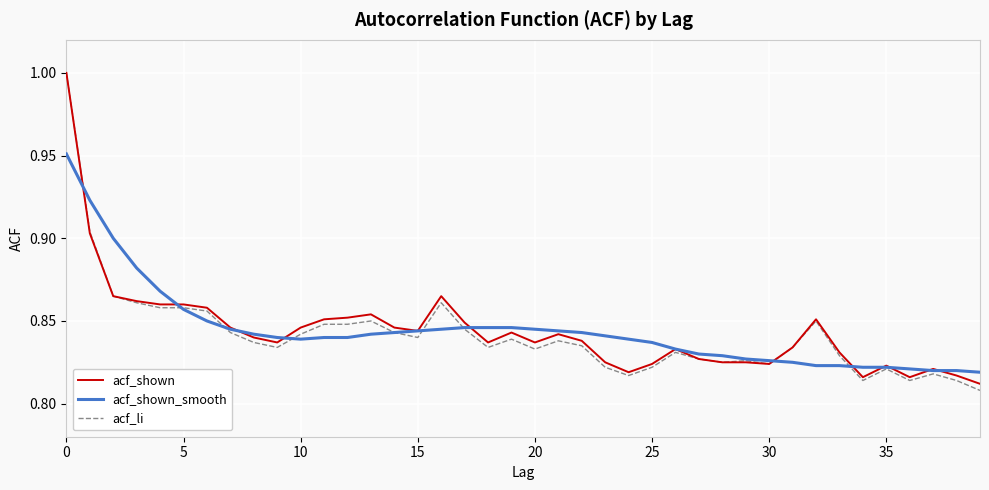

Which series has the widest spread of values?

acf_li